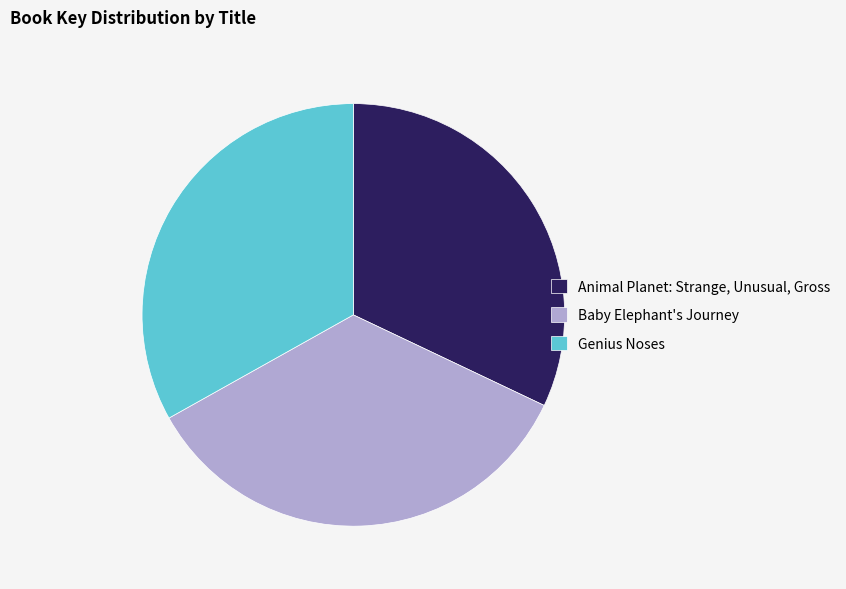

Which has a higher value, Animal Planet: Strange, Unusual, Gross or Baby Elephant's Journey?

Baby Elephant's Journey